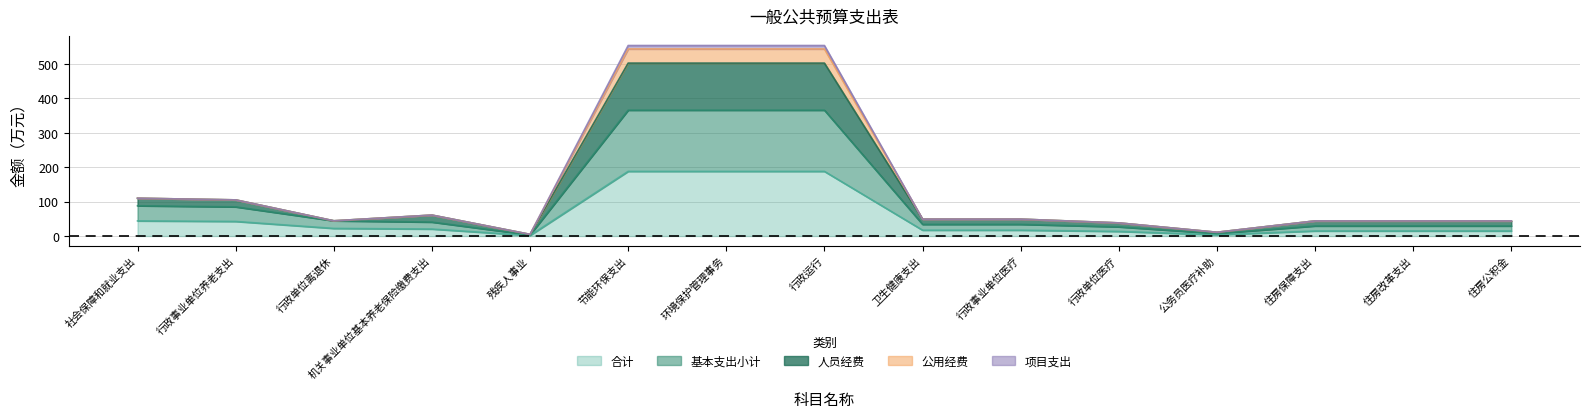

What is the label of the 2nd point from the right?

住房改革支出